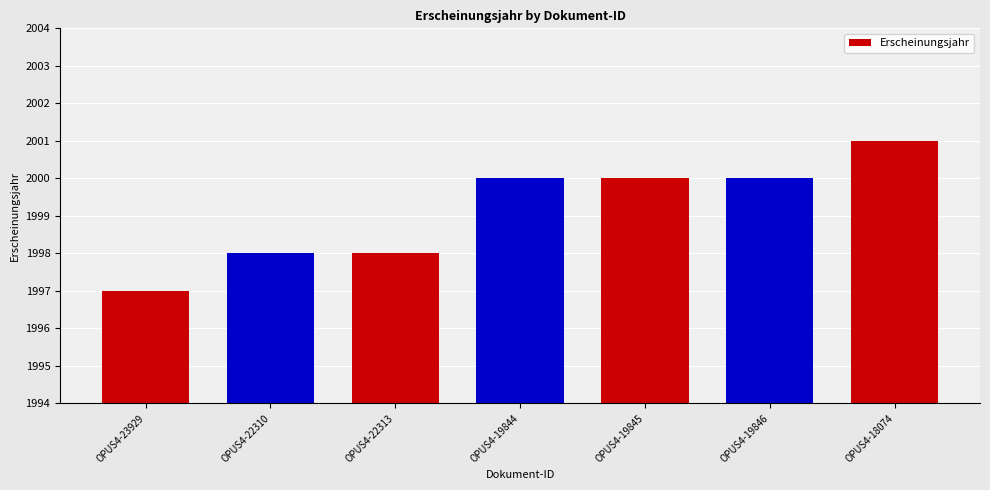

What value does the data have at OPUS4-19845?

2000